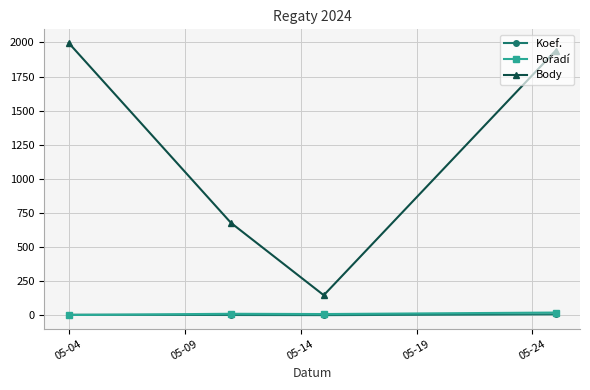

True or false: Koef. has more than 1 interior local peaks.

False